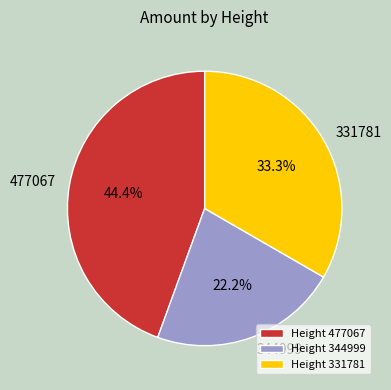

Which slice is the largest?

477067